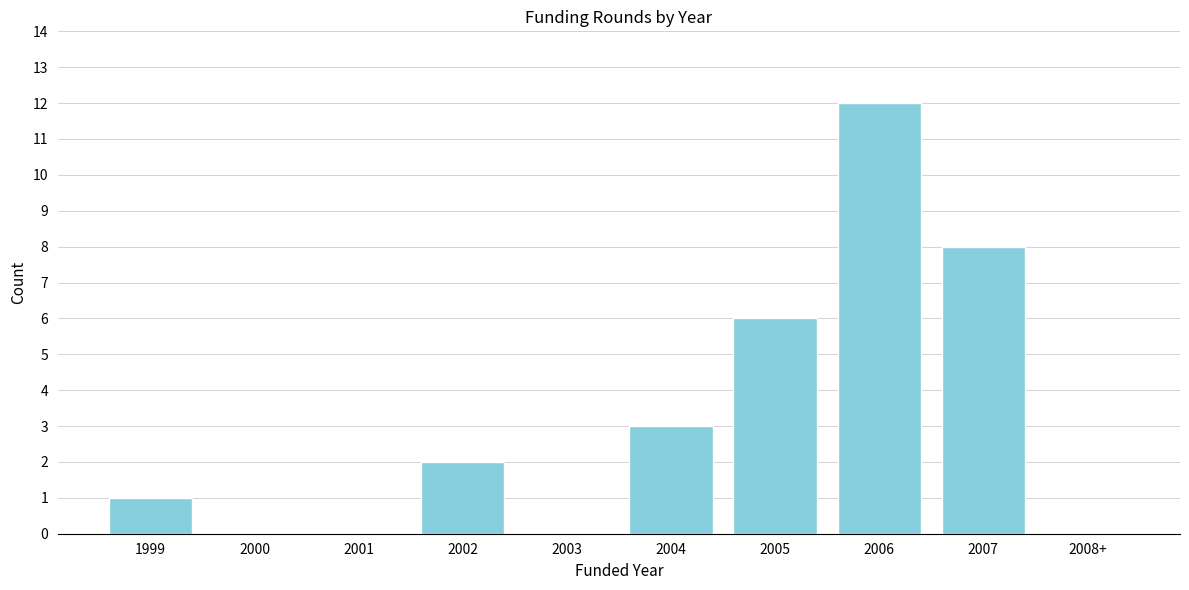

Reading right to left, extract all data points from this chart.

2008+=0	2007=8	2006=12	2005=6	2004=3	2003=0	2002=2	2001=0	2000=0	1999=1